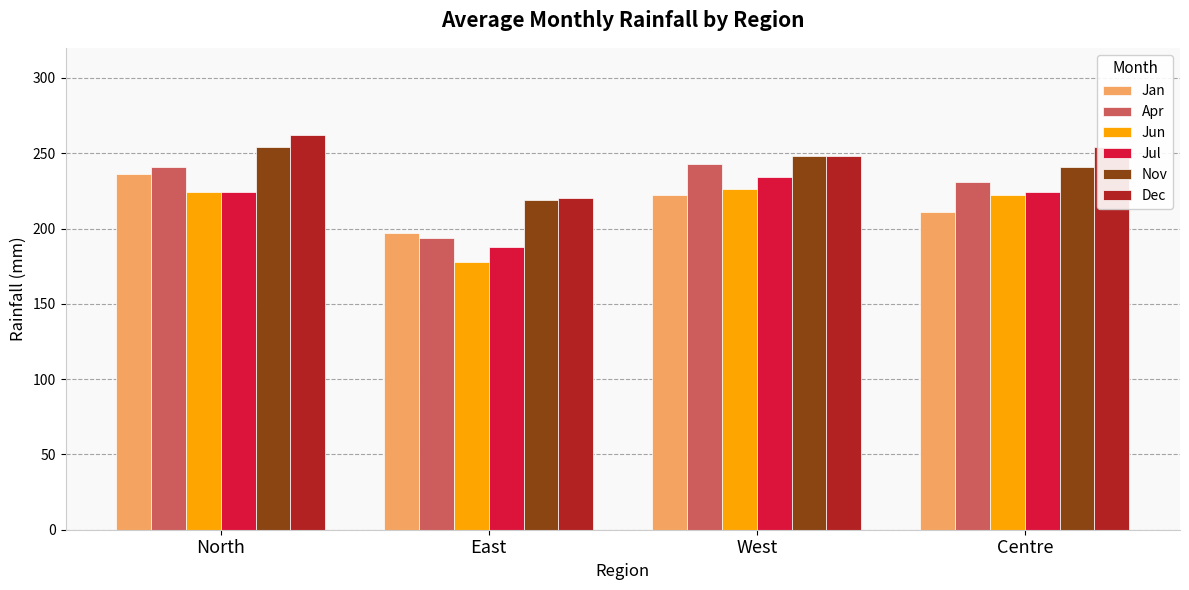

What is the value of the Apr bar at the 1st from the left?

241